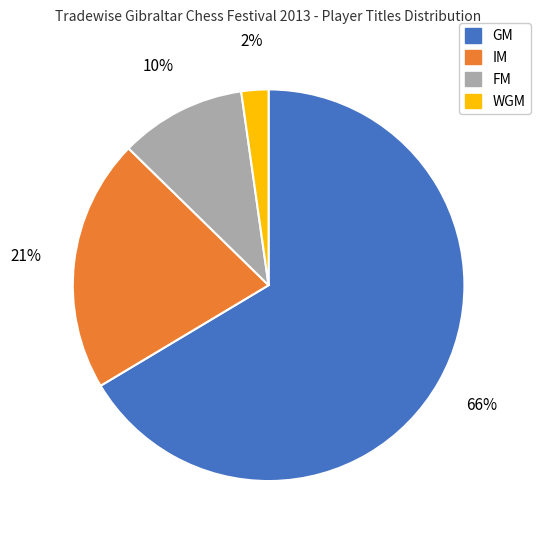

To the nearest percent, what portion does IM represent?

21%